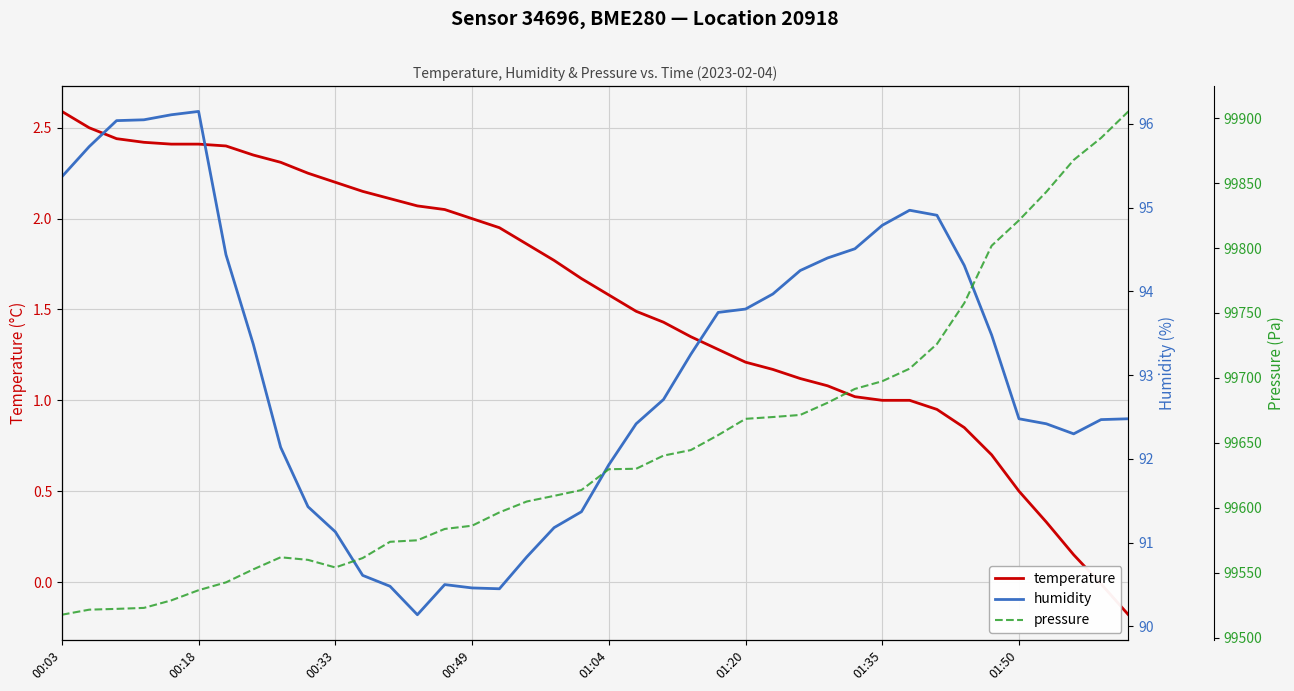

Which has a higher value, 21 or 16?

16